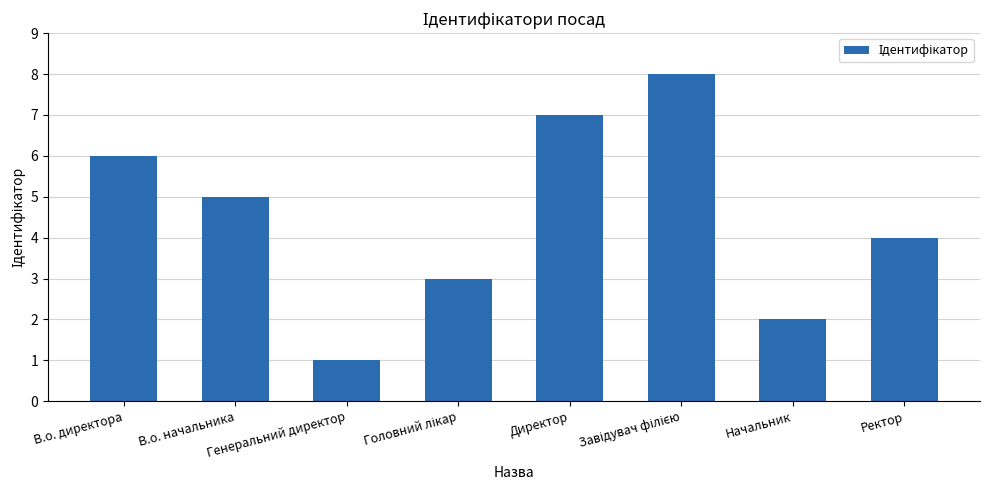

What is the greatest value displayed?

8